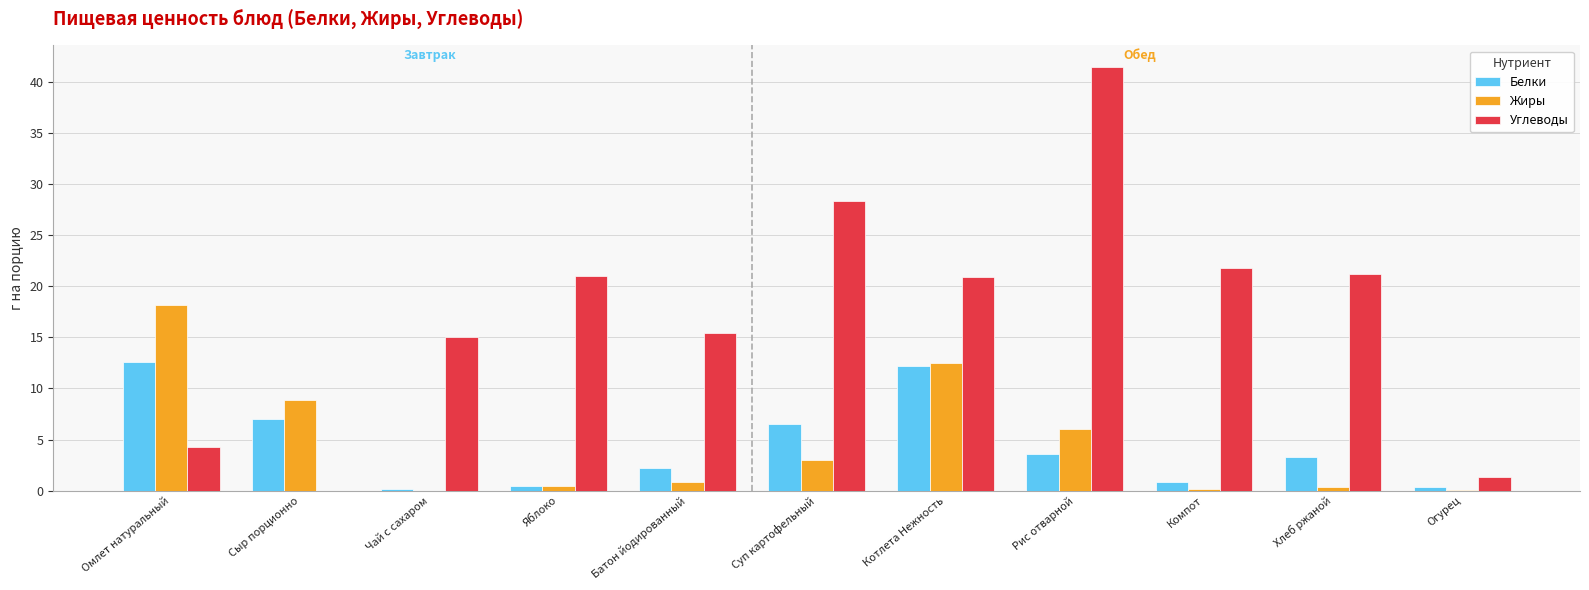

Is the value of Углеводы at Омлет натуральный greater than the value of Жиры at Котлета Нежность?

No